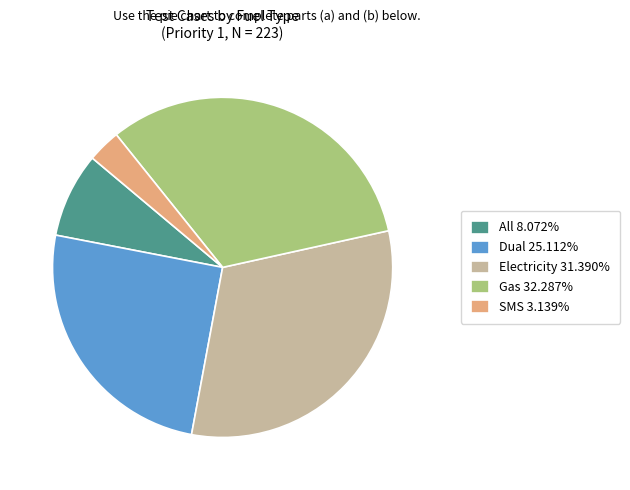

Is there a majority slice in this chart?

No